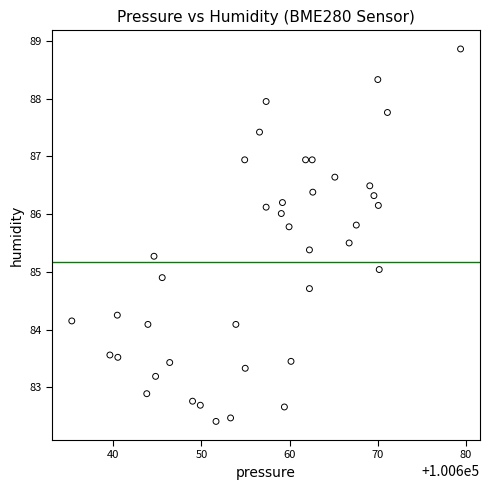

What is the range of X values (max minus min)?

44.1